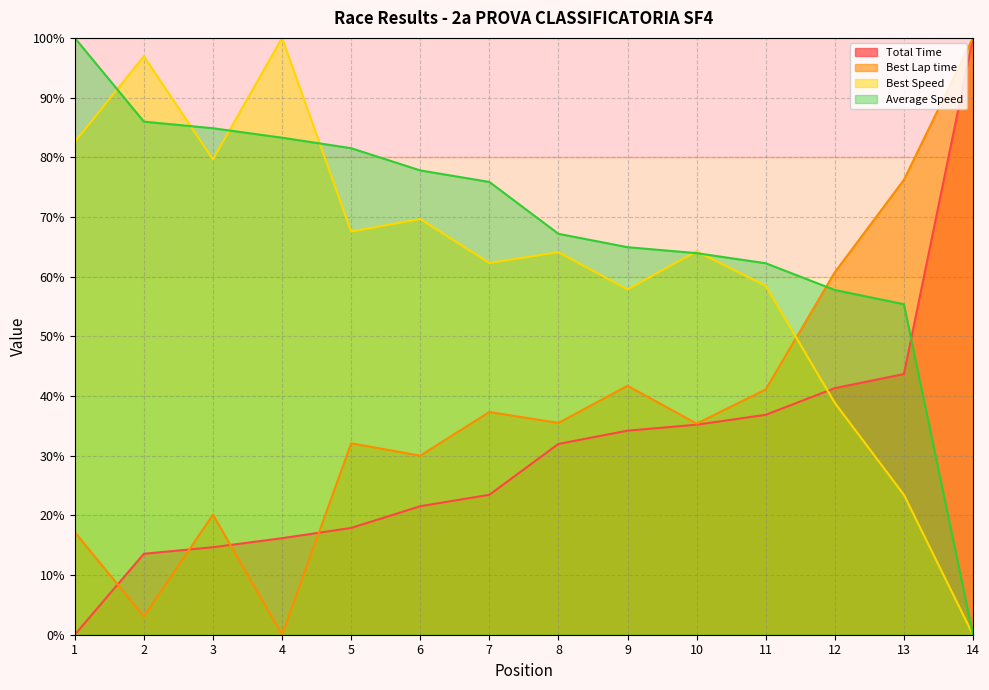

What is the difference between the second highest and second lowest values in the Total Time series?

30.1